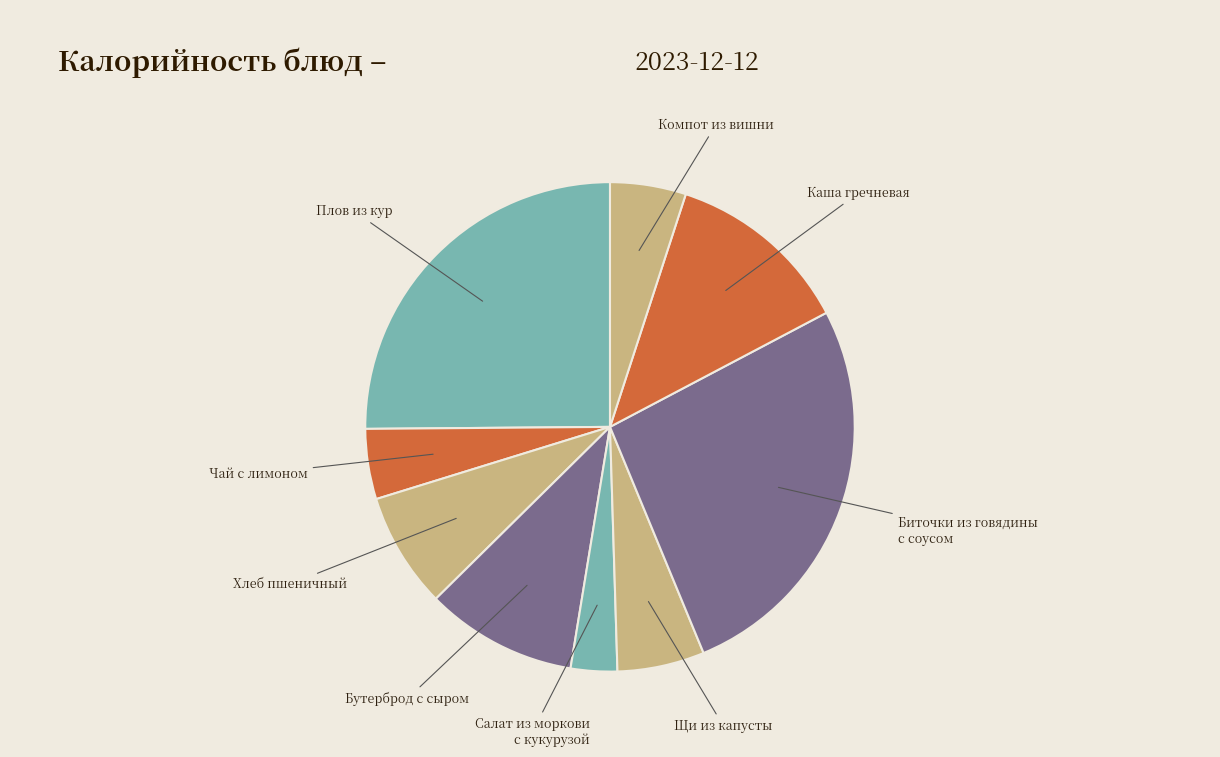

Count the number of slices in the pie.

9